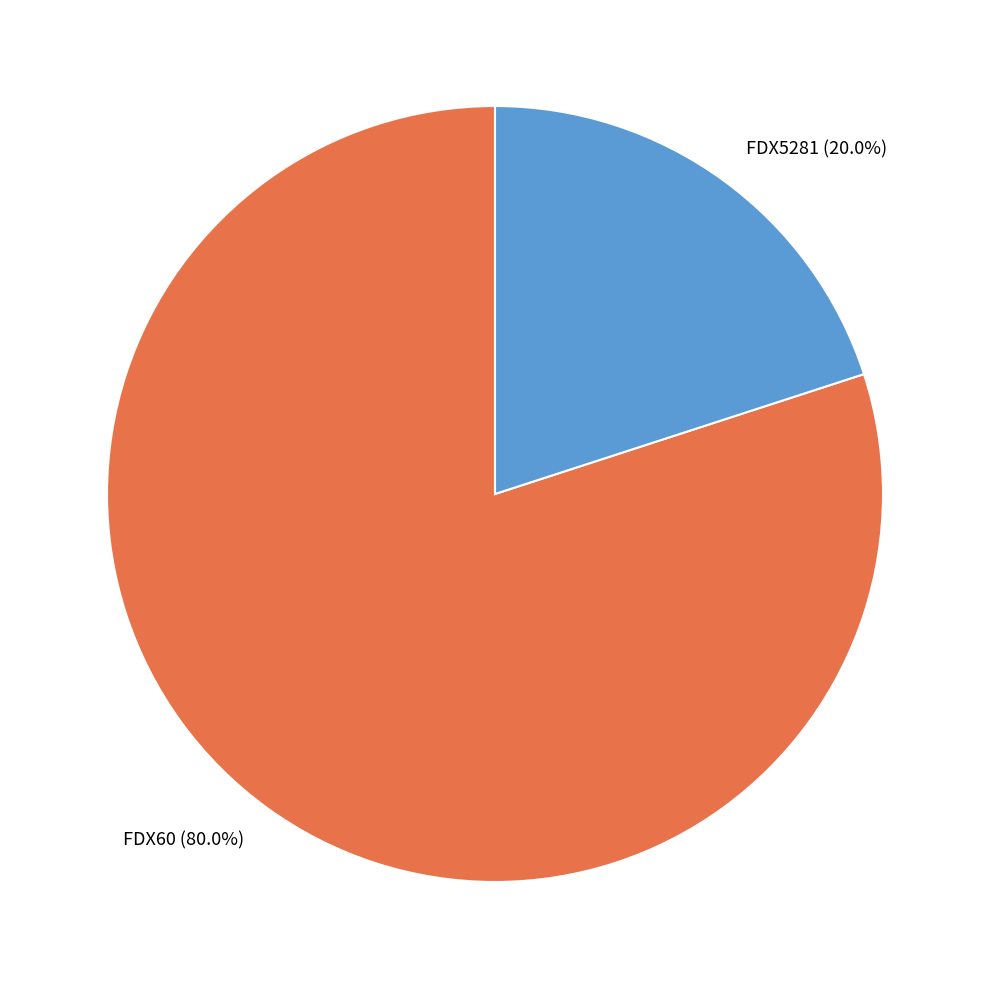

Combined, what portion of the pie is FDX60 and FDX5281?

100.0%